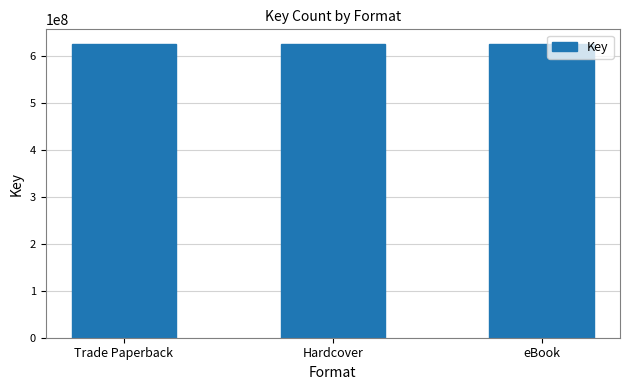

What is the sum of all values?

1877427837